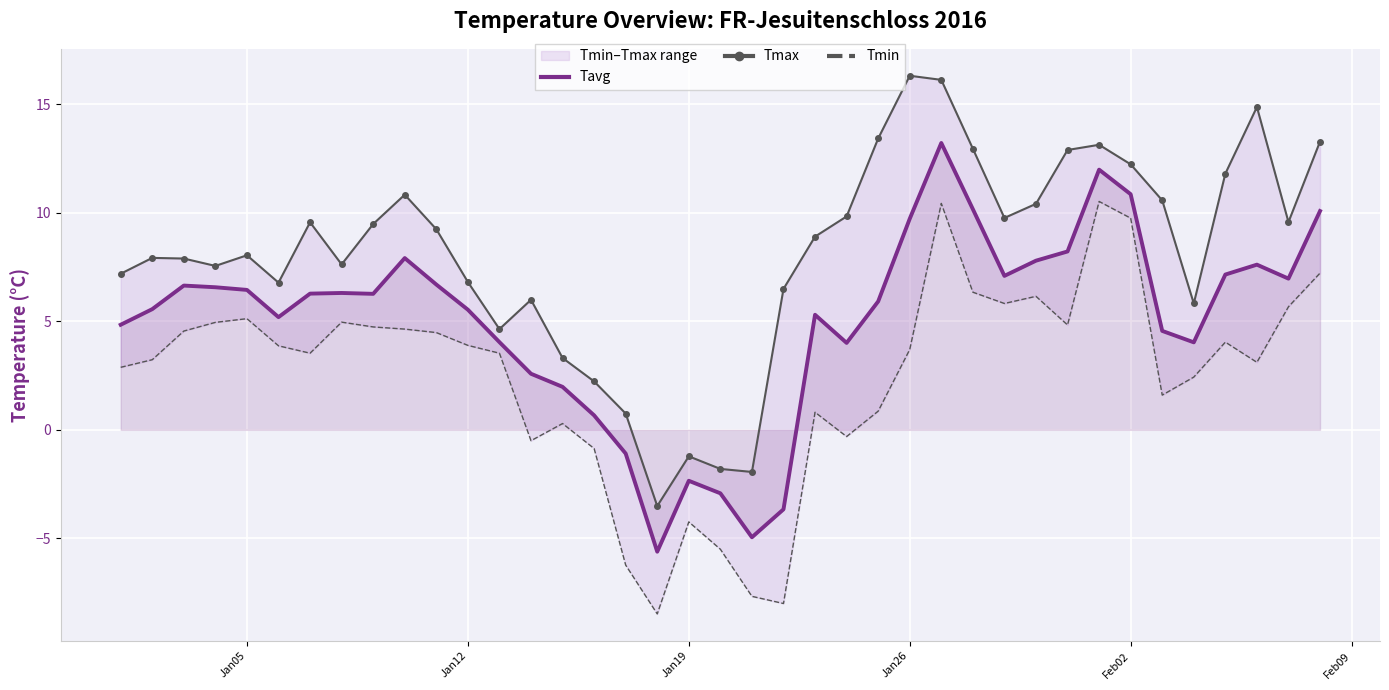

At how many categories does at least one series exceed -2?

38